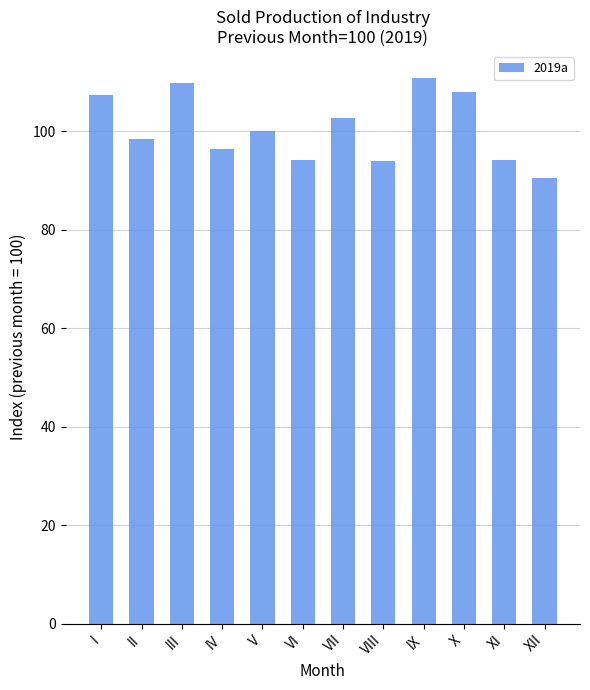

What is the greatest value displayed?

110.8